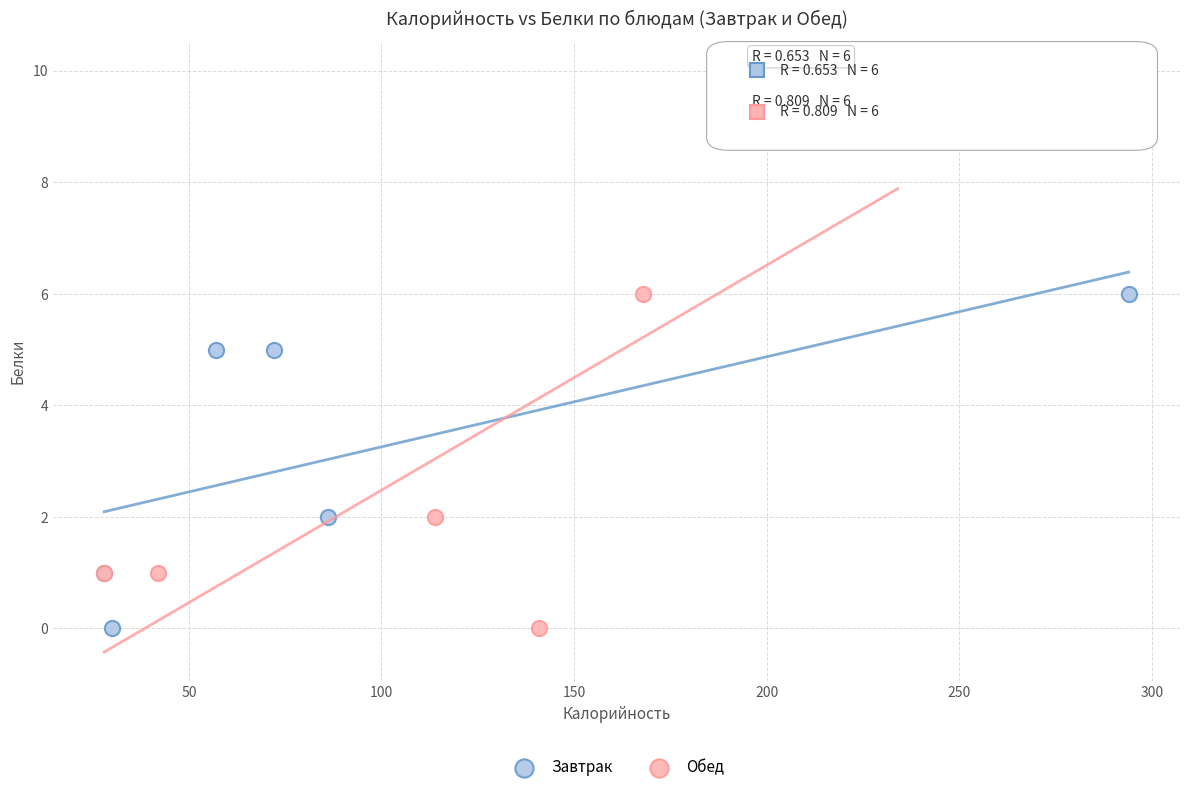

Which series reaches the maximum Y coordinate?

Обед